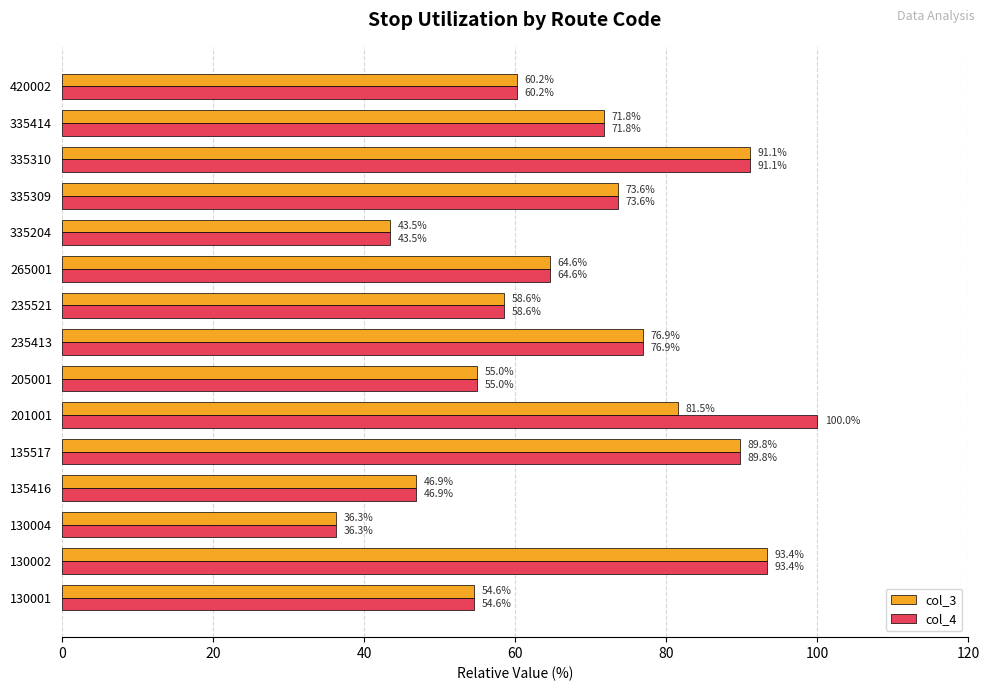

Which series has the largest range (max minus min)?

col_4